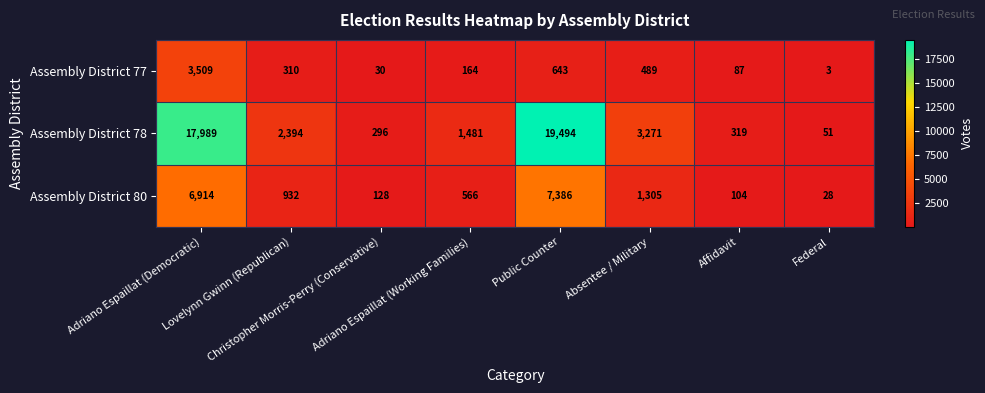

Which series has the largest total across all categories?

Assembly District 78